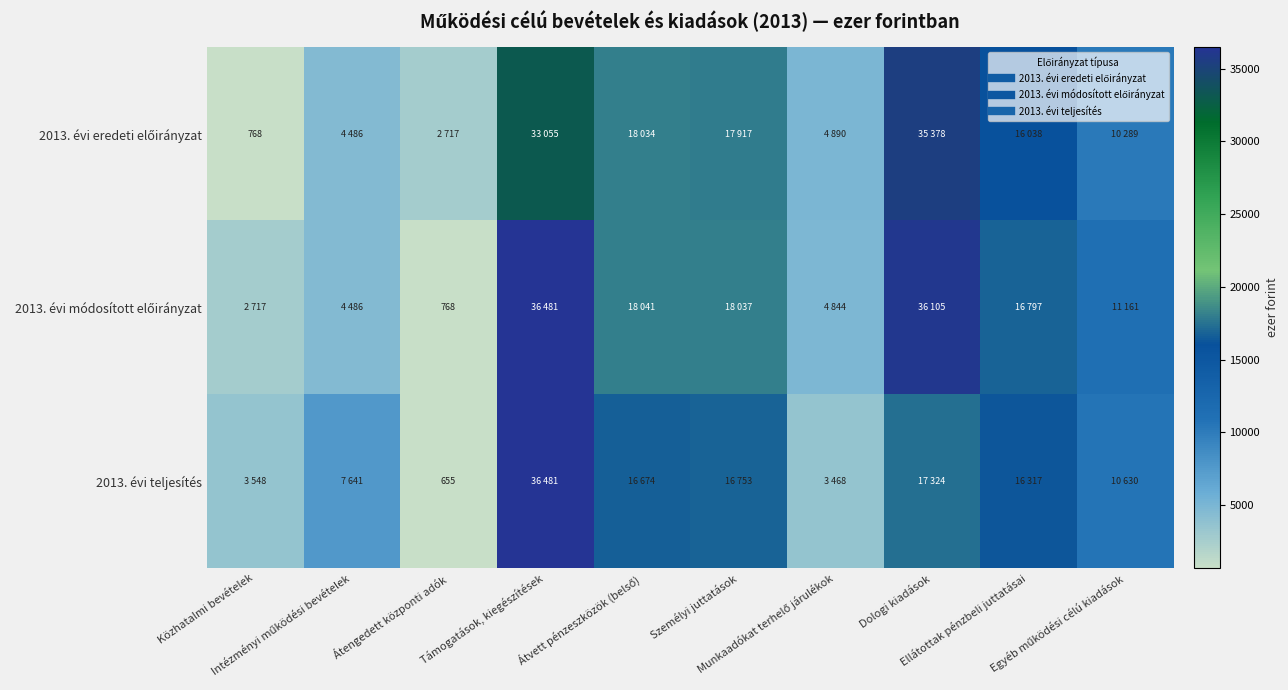

Rank the categories by 2013. évi módosított előirányzat value from lowest to highest.

Átengedett központi adók, Közhatalmi bevételek, Intézményi működési bevételek, Munkaadókat terhelő járulékok, Egyéb működési célú kiadások, Ellátottak pénzbeli juttatásai, Személyi juttatások, Átvett pénzeszközök (belső), Dologi kiadások, Támogatások, kiegészítések